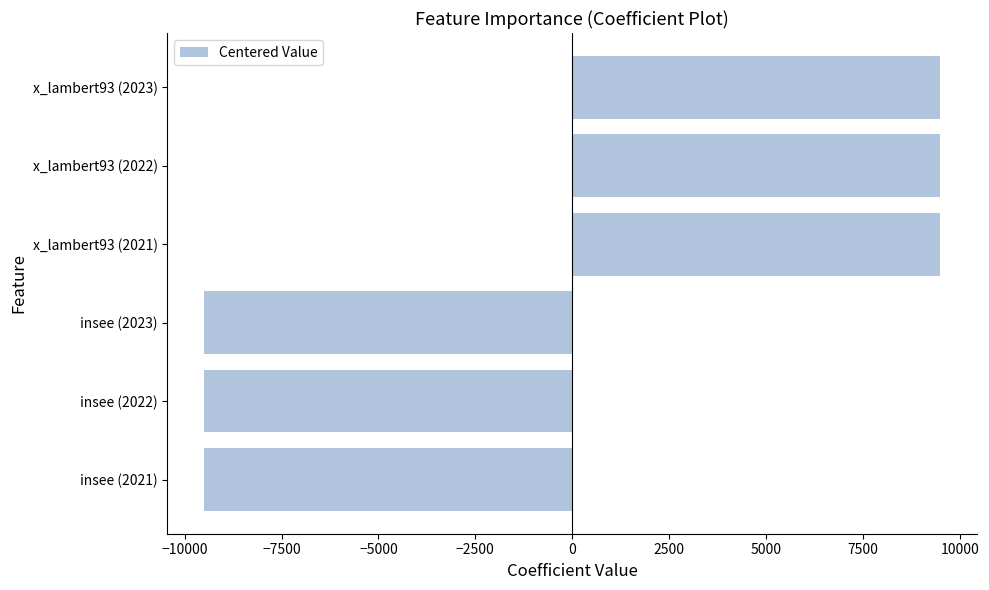

The chart shows a value of 15605.0 at x_lambert93 (2021). True or false?

False